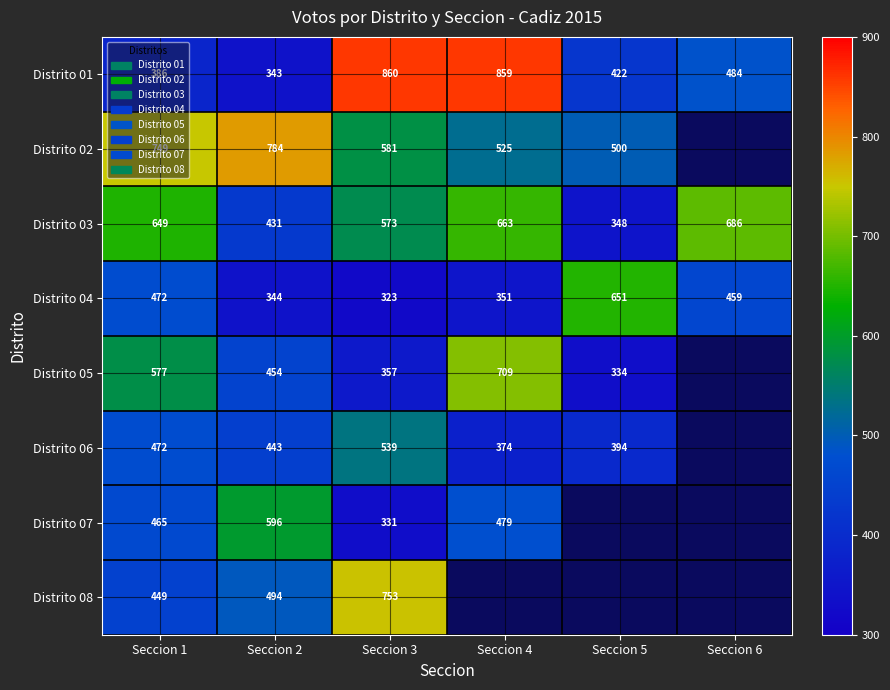

Where is Distrito 03 nearest to the value 517?

Seccion 3